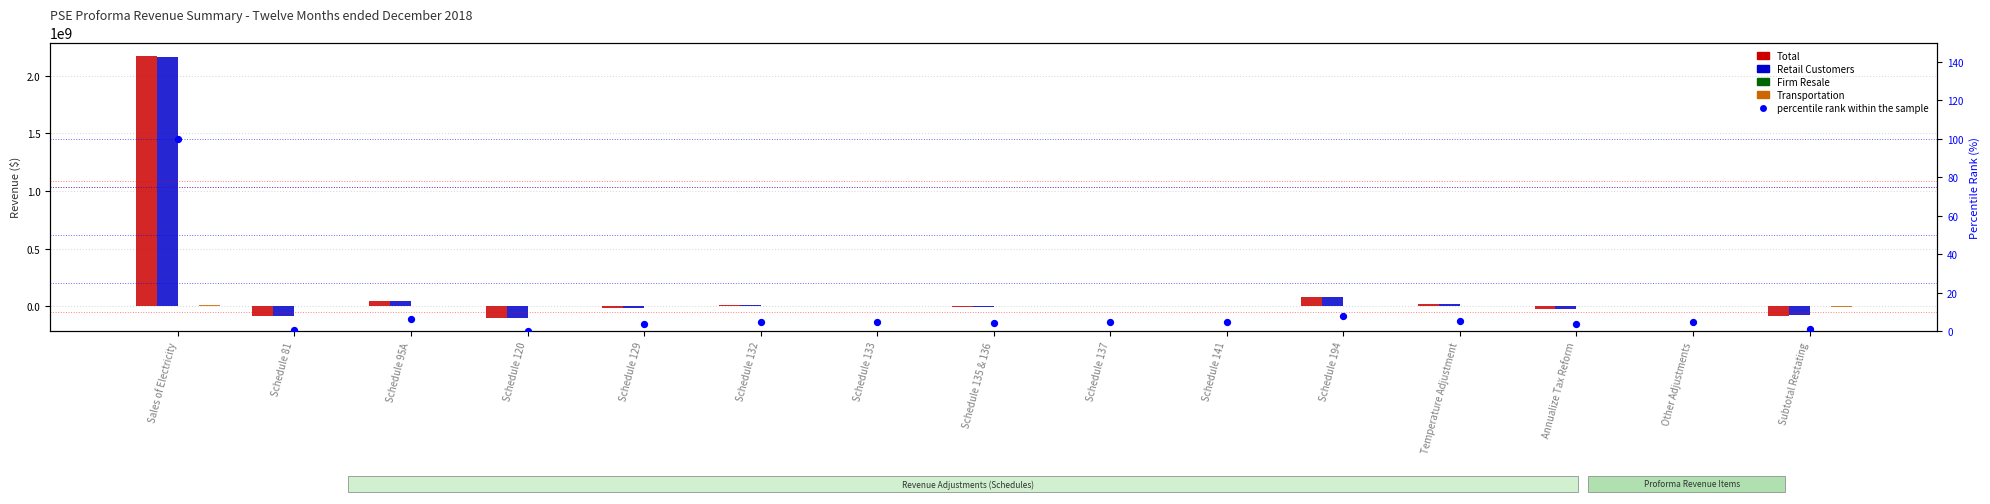

Which series reaches the minimum Y coordinate?

Total